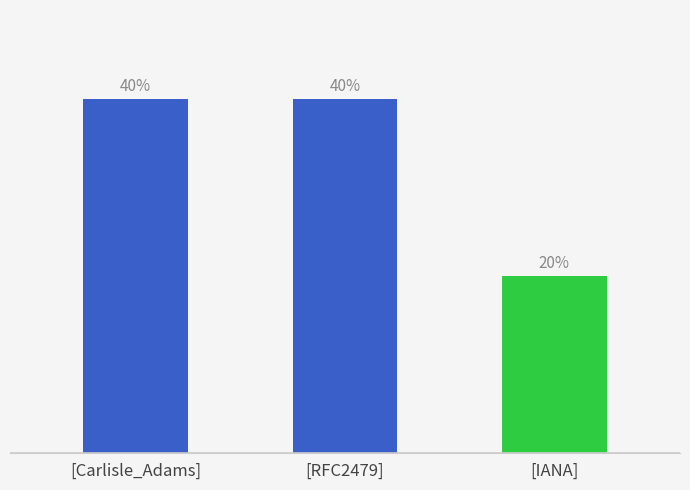

Which has a higher value, [RFC2479] or [IANA]?

[RFC2479]